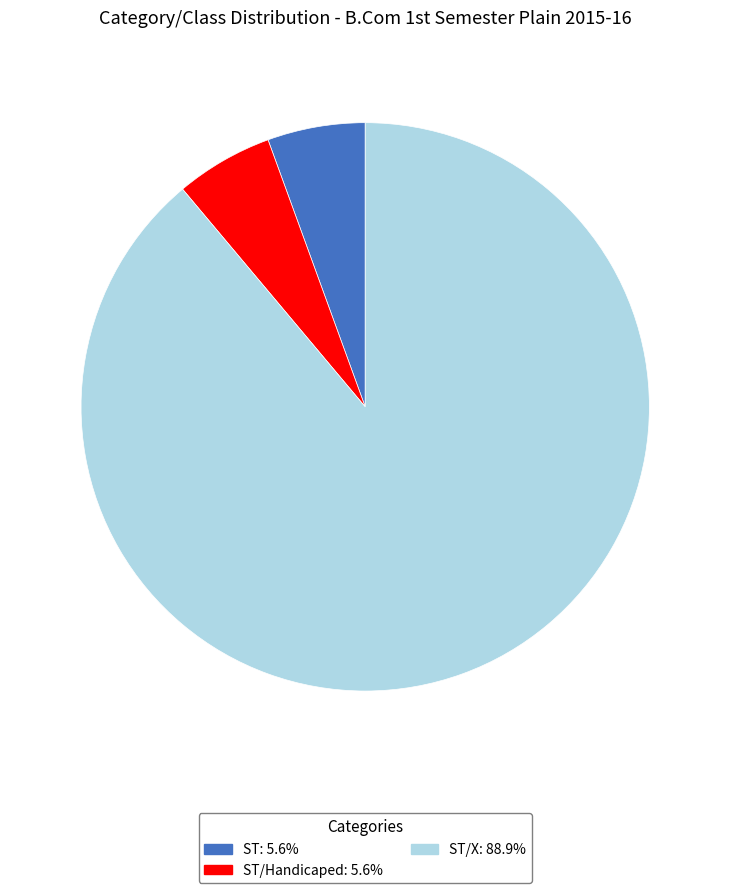

Does any single category account for the majority?

Yes